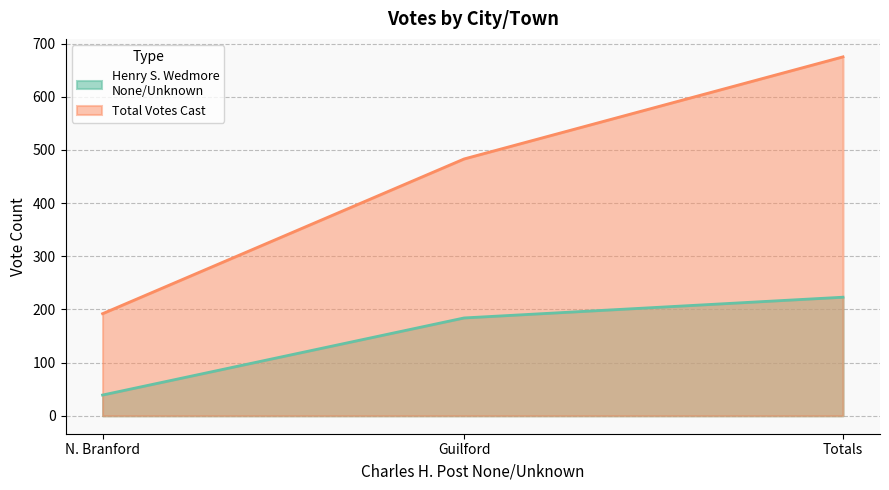

What value does the Total Votes Cast series have at N. Branford, to the nearest 50?

200